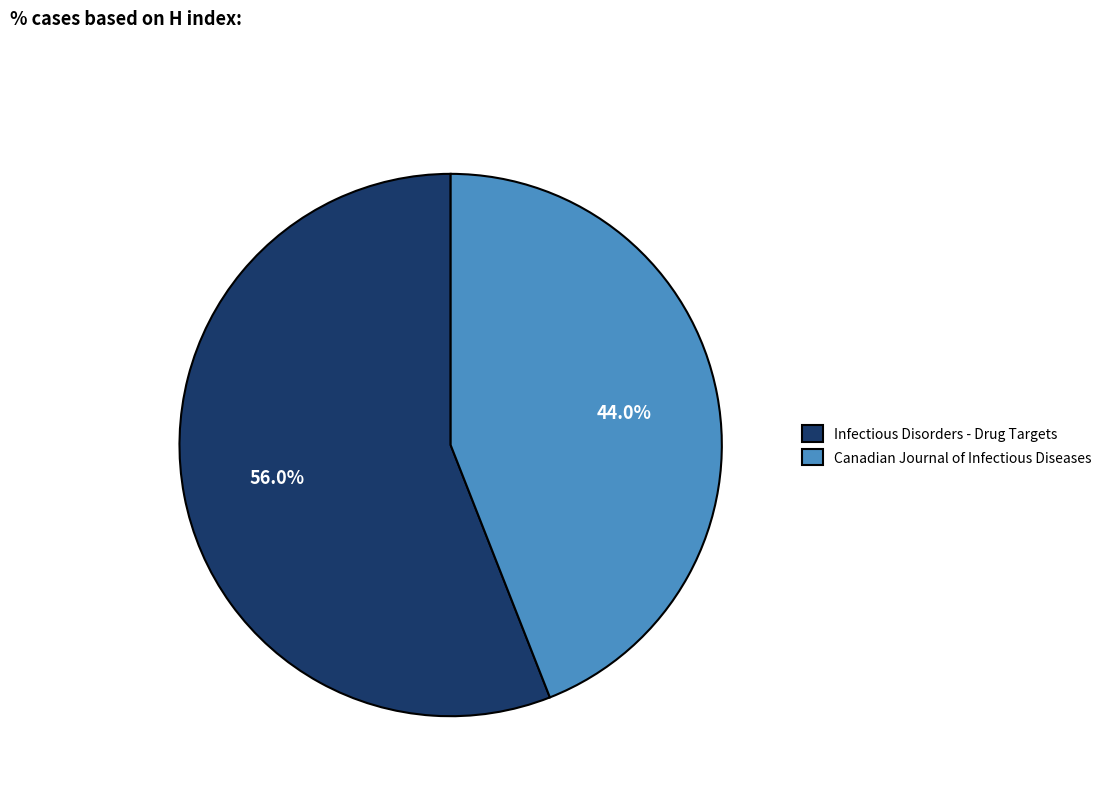

How many segments does this pie chart have?

2